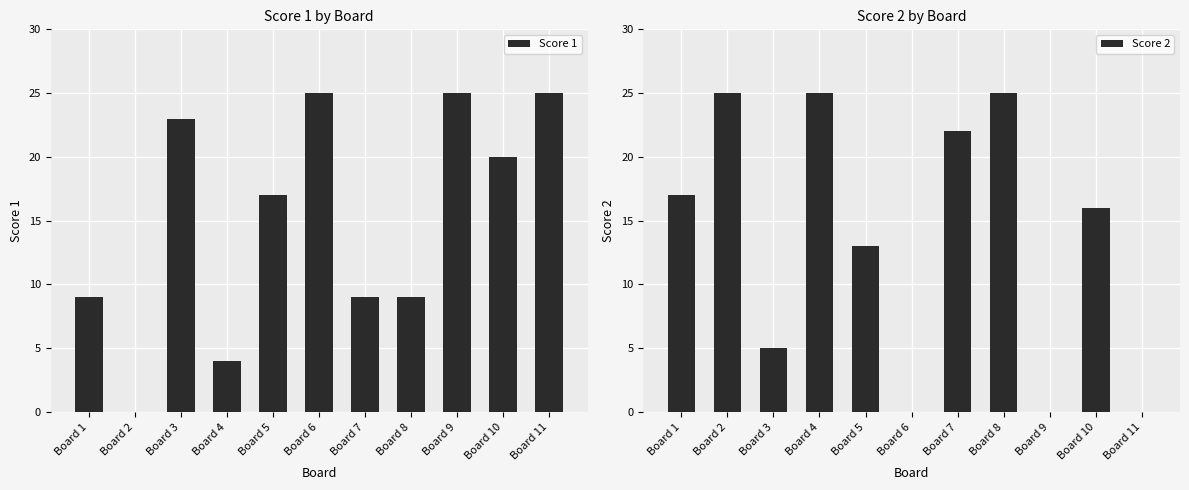

At which label does Score 1 first exceed 17?

Board 3